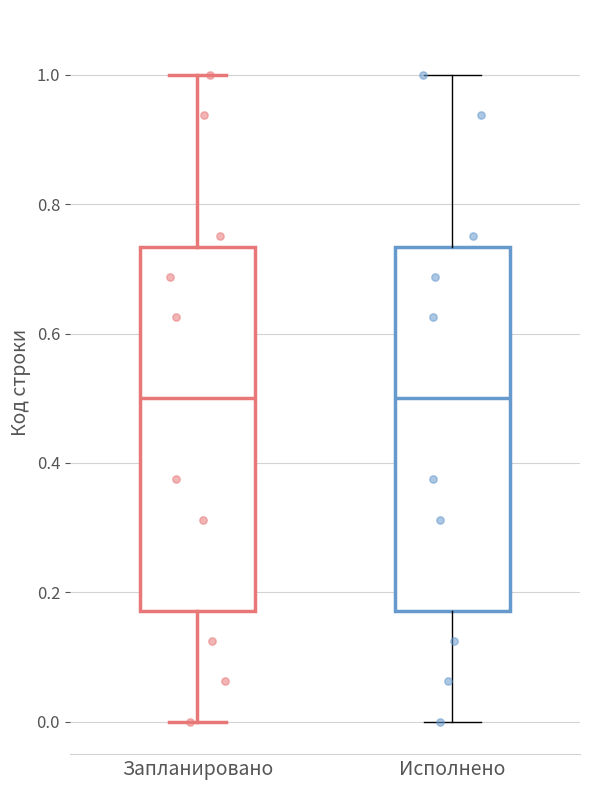

Reading left to right, transcribe this box plot: for each box, give where its median line is, the range the box spans, and where its two whiskers end, as read against the y-axis. The values are not printed on the chart, so give them approximately, as read against the axis.

Запланировано: median 0.50, box 0.18 to 0.74, whiskers 0.00 to 1.00
Исполнено: median 0.50, box 0.18 to 0.74, whiskers 0.00 to 1.00